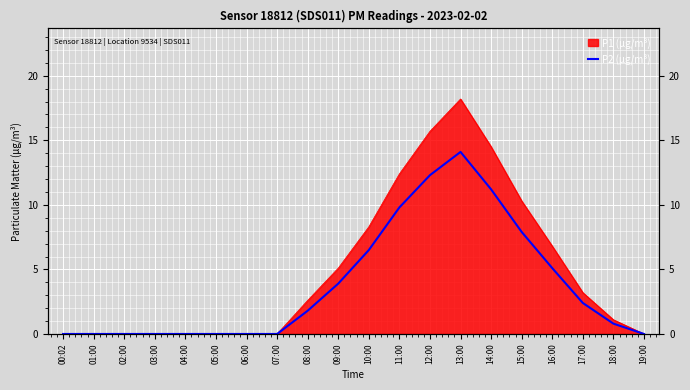

How many lines are shown in the chart?

1